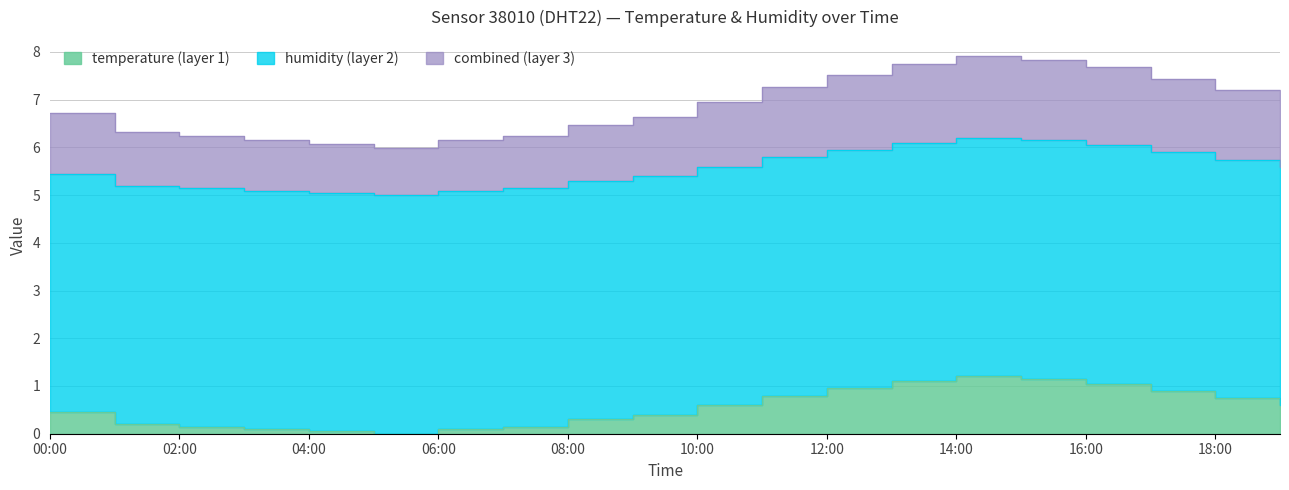

Is it true that the value at 06:00 is 0.1?

True